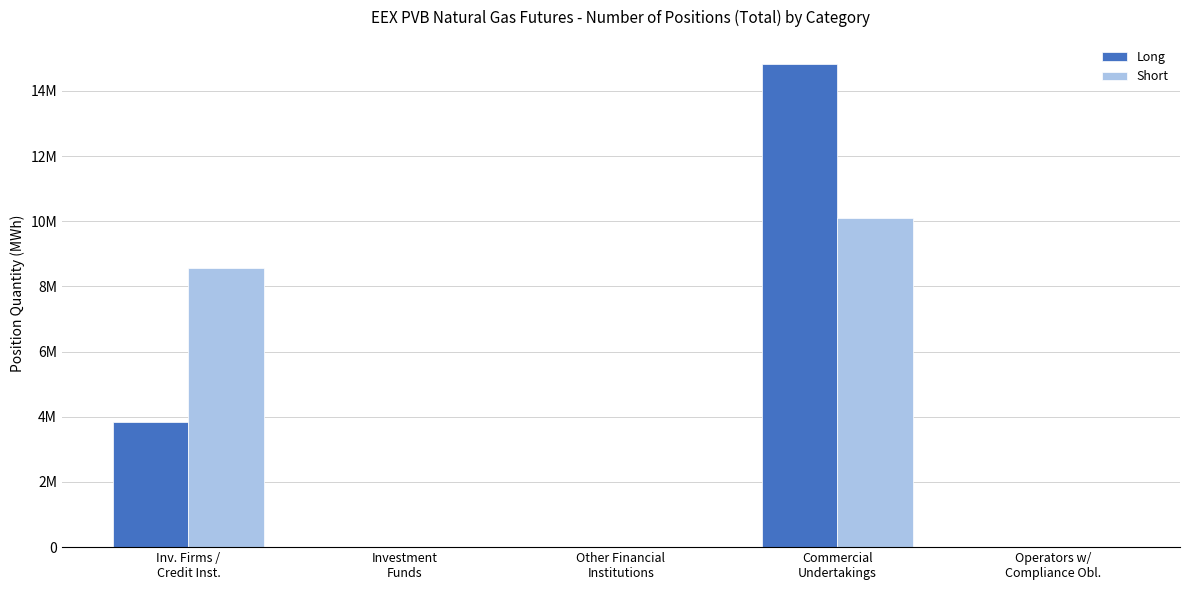

Are the bars grouped side by side (vs. stacked)?

Yes